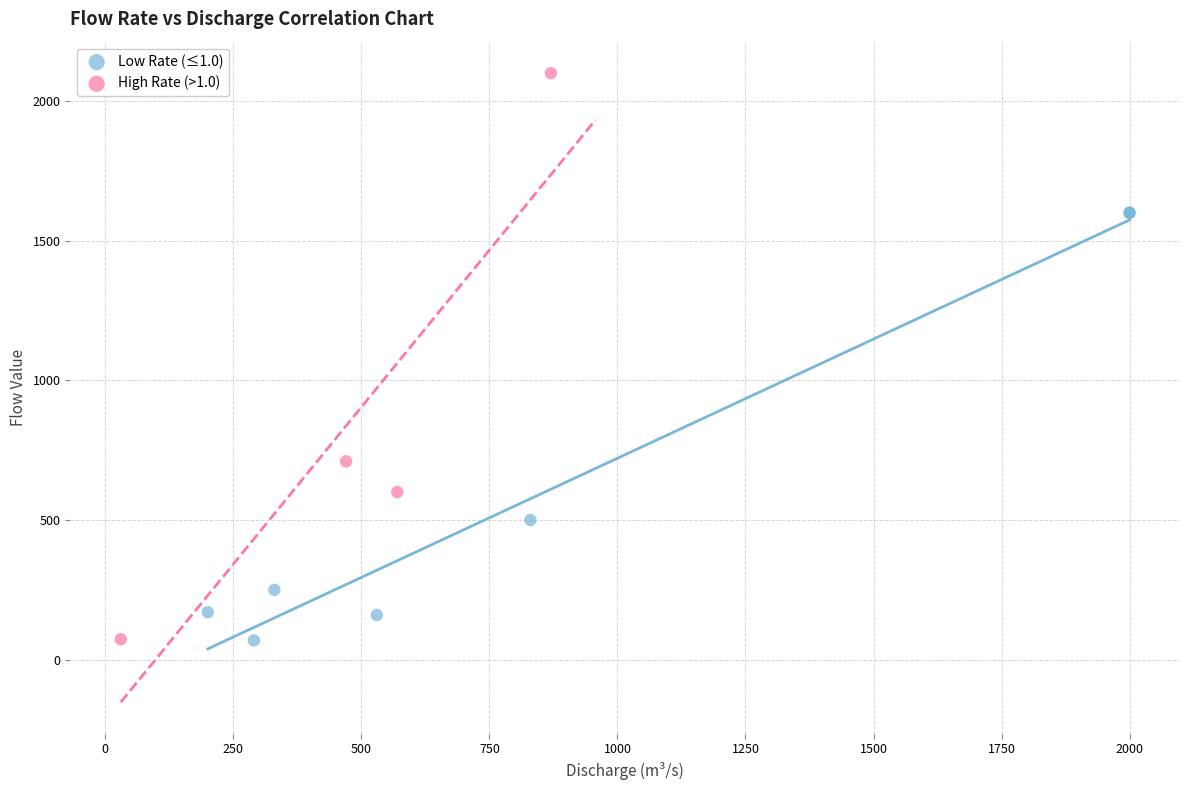

Which series reaches the maximum Y coordinate?

High Rate (>1.0)